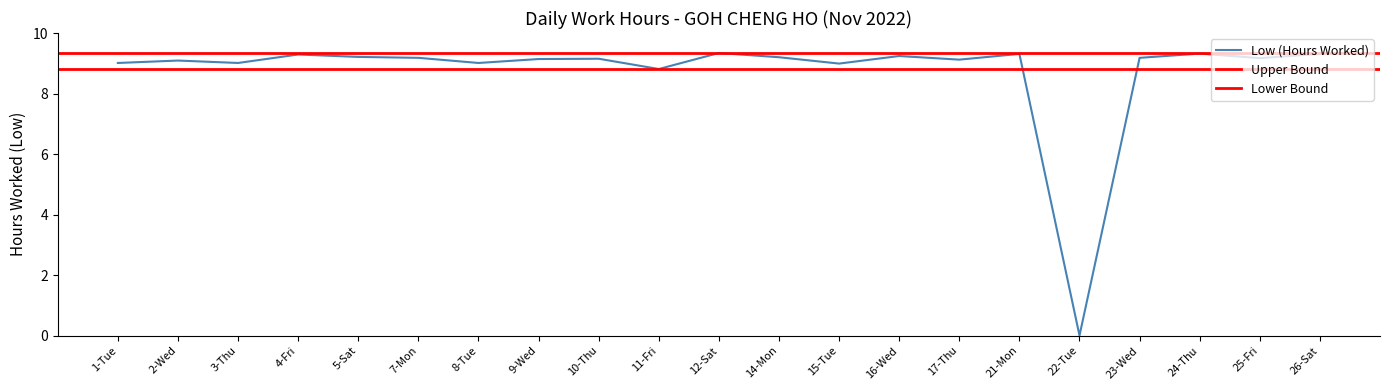

Does the chart have visible grid lines?

No